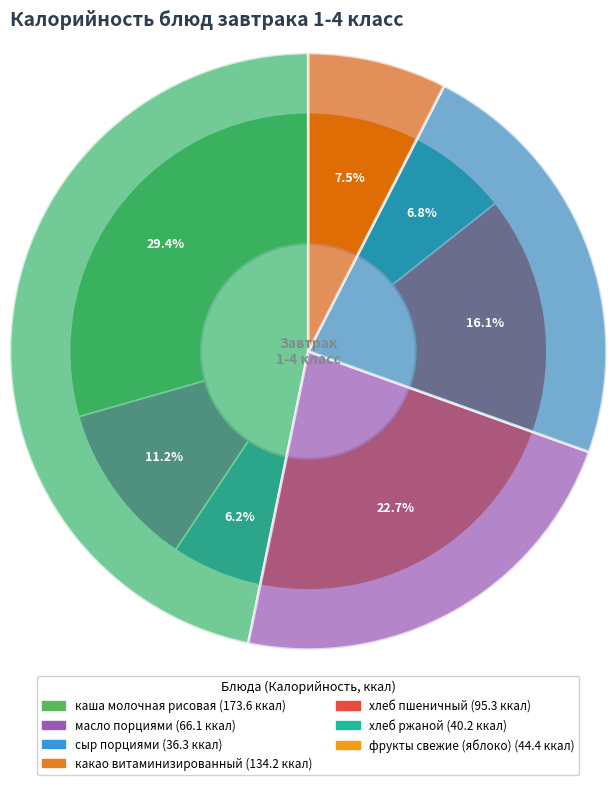

Combined, do хлеб ржаной and фрукты свежие (яблоко) account for over 50%?

No